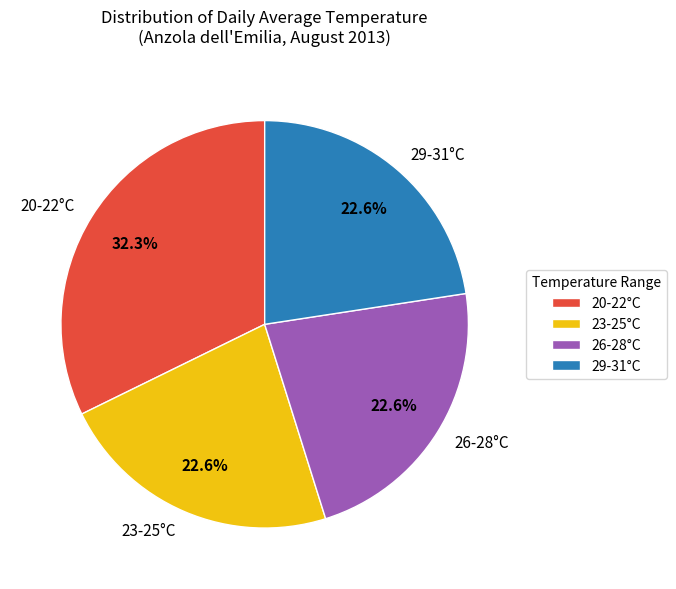

Which category has the biggest portion of the pie?

20-22°C